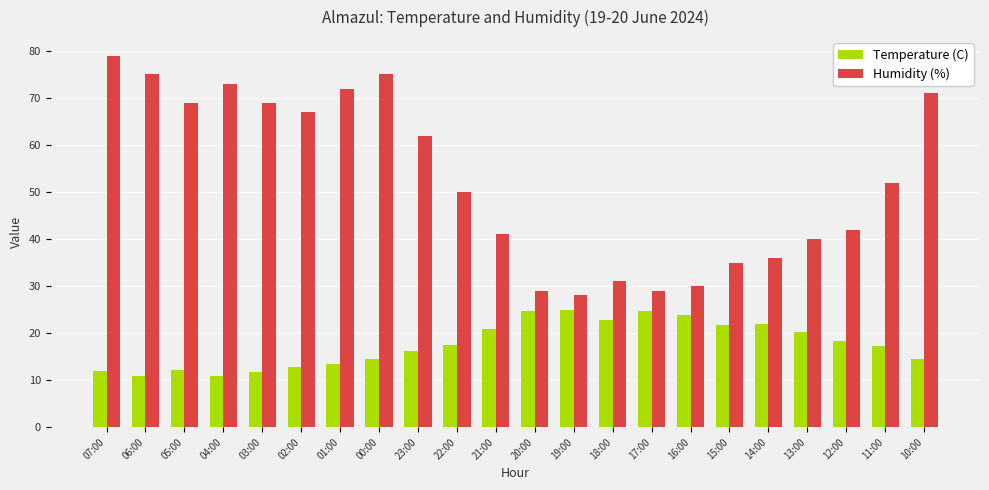

What is the value of the Temperature (C) bar at the 5th from the left?

11.8